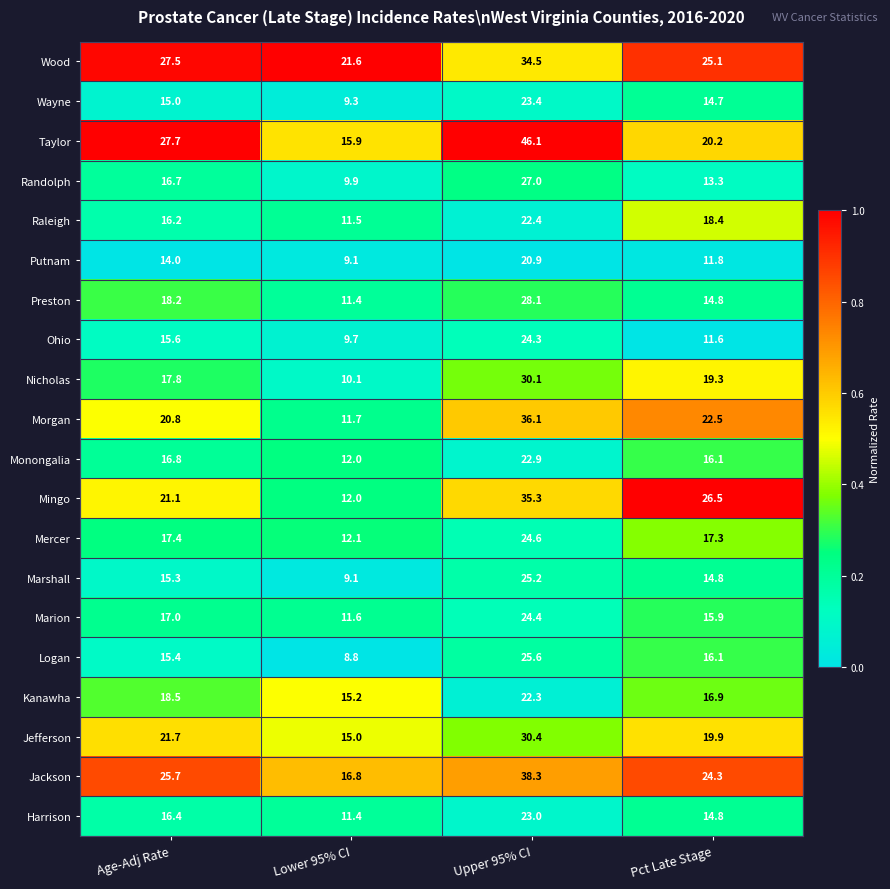

What is the total value across all series at Upper 95% CI?

564.9